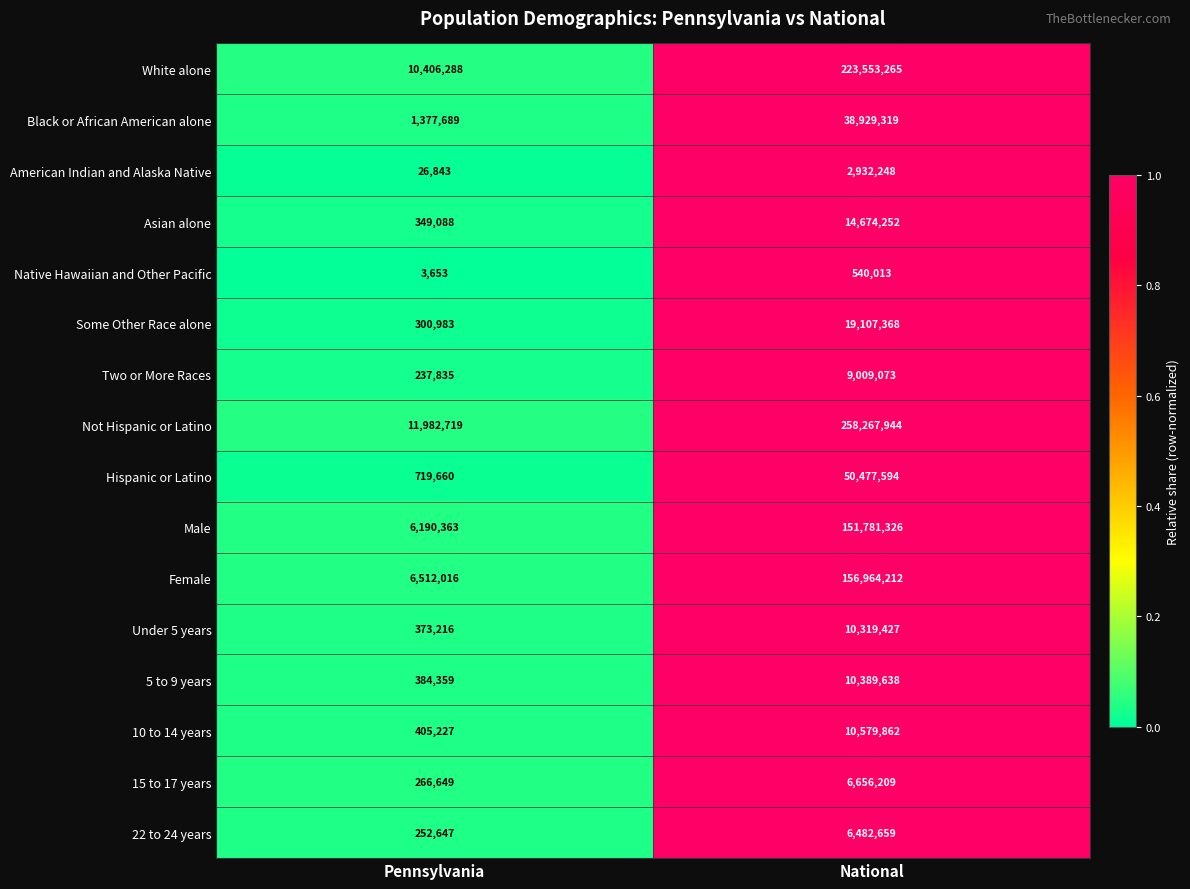

At which category is the sum across all series the highest?

National